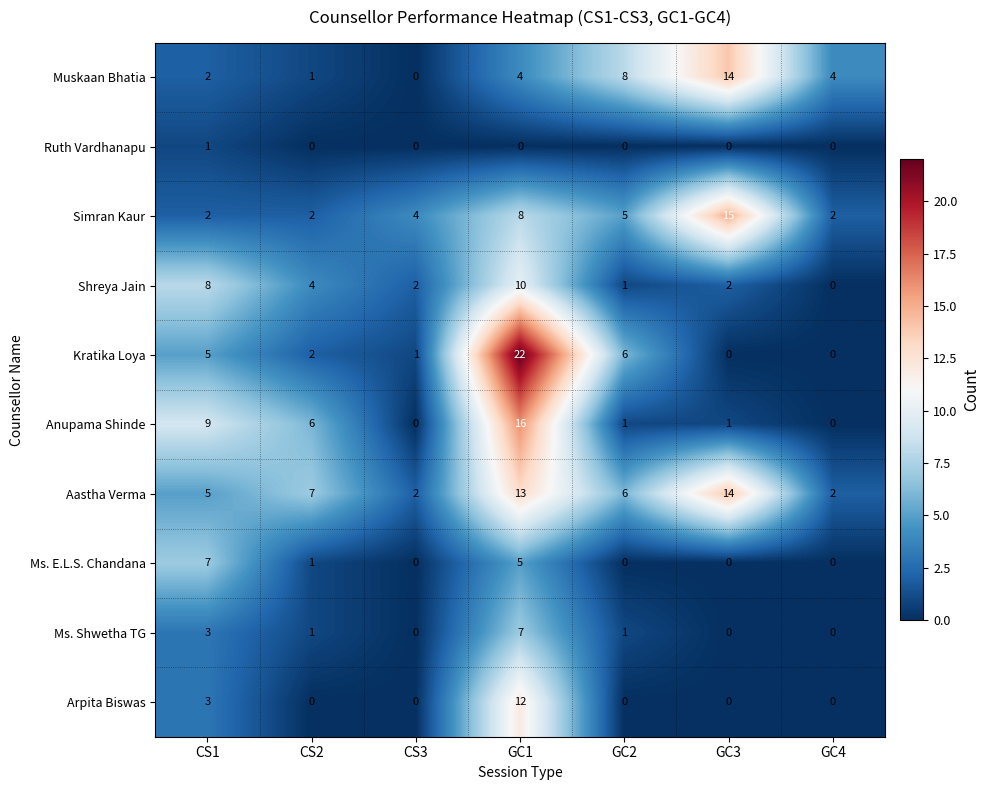

What is the sum of the Shreya Jain values at CS2 and GC3?

6